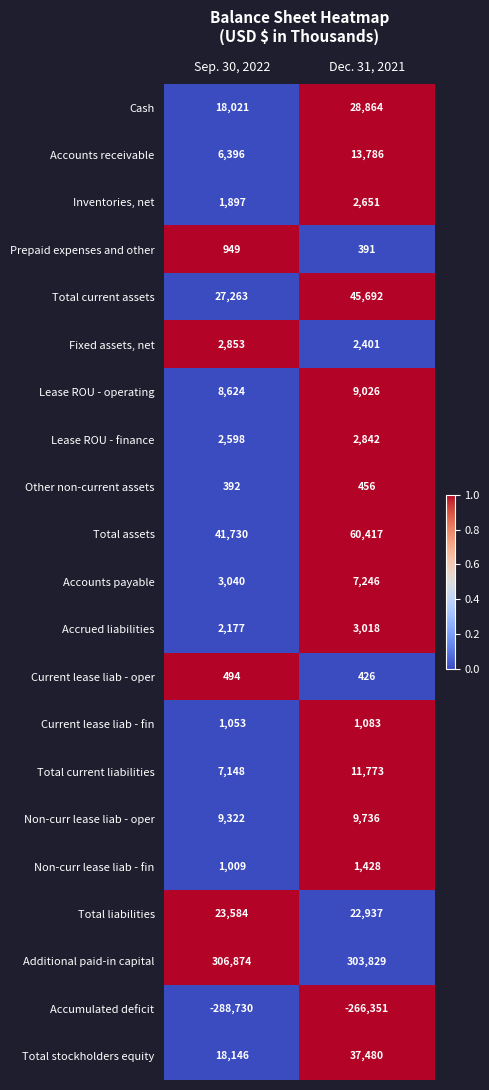

Rank the series by their maximum value, from highest to lowest.

Additional paid-in capital, Total assets, Total current assets, Total stockholders equity, Cash, Total liabilities, Accounts receivable, Total current liabilities, Non-curr lease liab - oper, Lease ROU - operating, Accounts payable, Accrued liabilities, Fixed assets, net, Lease ROU - finance, Inventories, net, Non-curr lease liab - fin, Current lease liab - fin, Prepaid expenses and other, Current lease liab - oper, Other non-current assets, Accumulated deficit